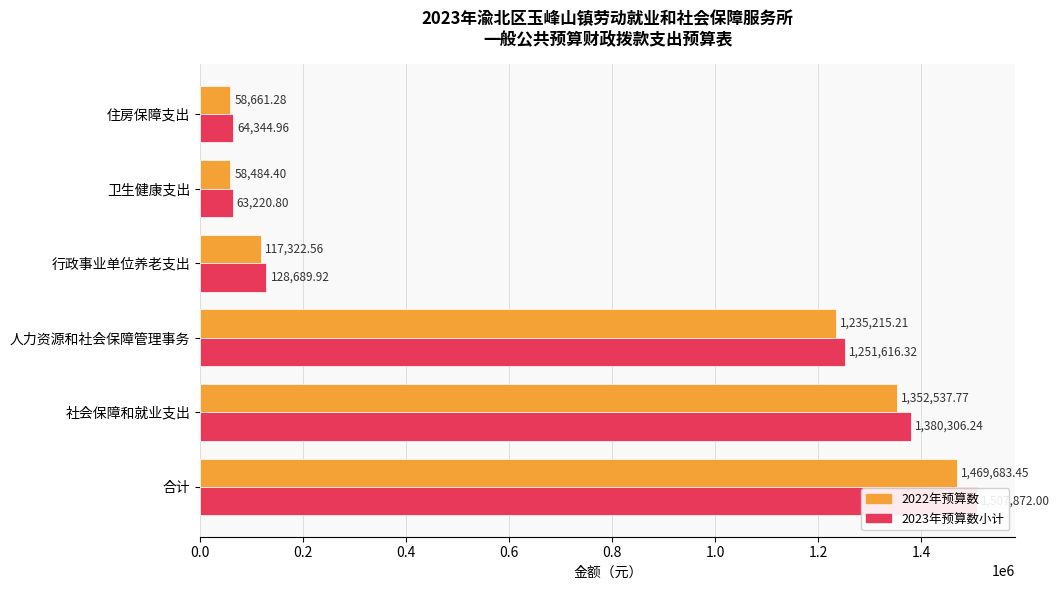

What is the difference between the 2023年预算数小计 values at 行政事业单位养老支出 and 合计?

1379182.1